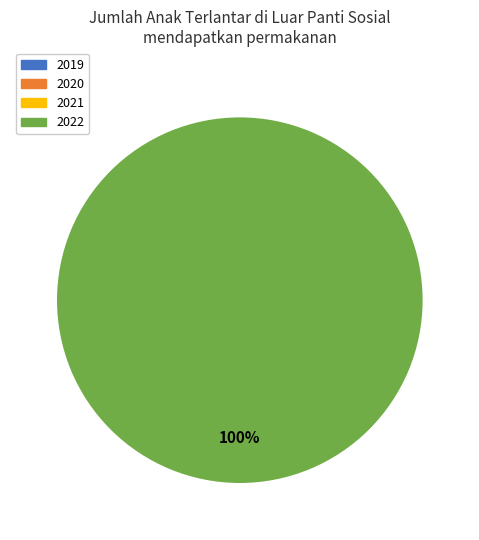

What is the smallest slice in the pie chart?

2019